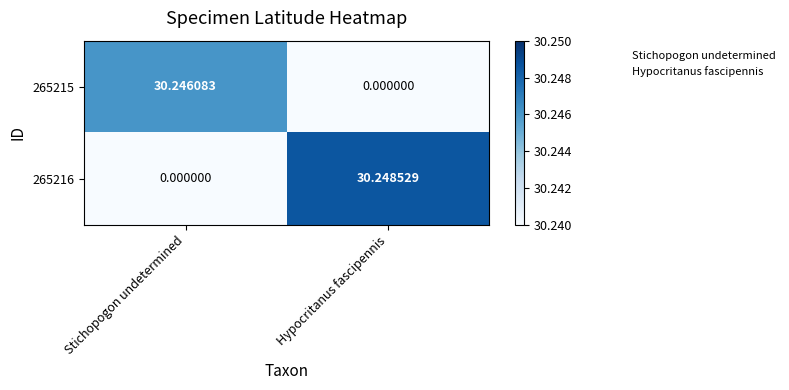

How many categories are shown in the chart?

2